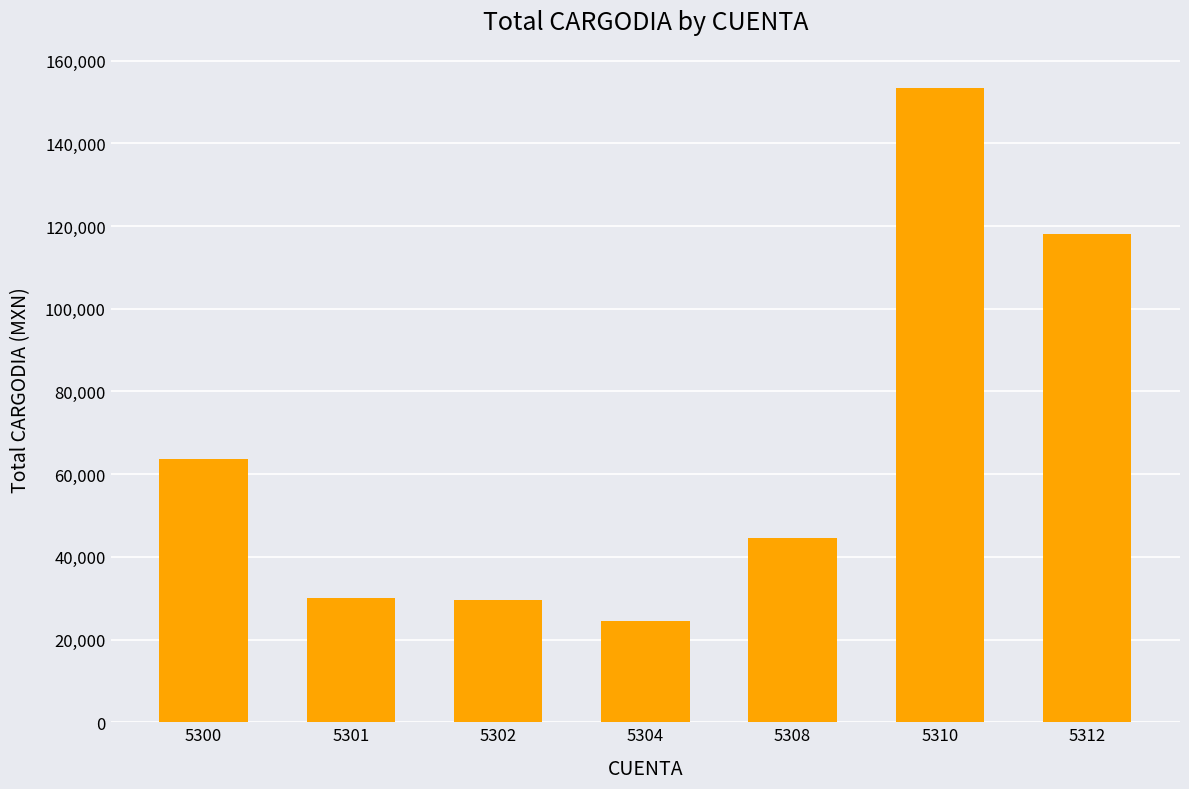

Which category has the lowest value across all series?

5304